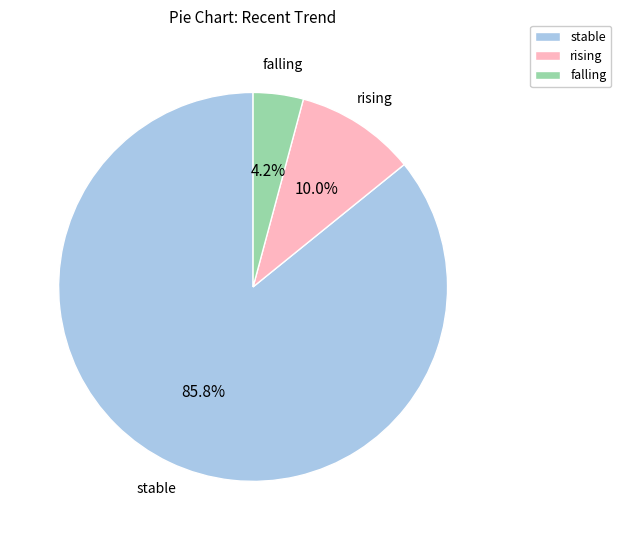

Combined, what portion of the pie is rising and stable?

95.8%